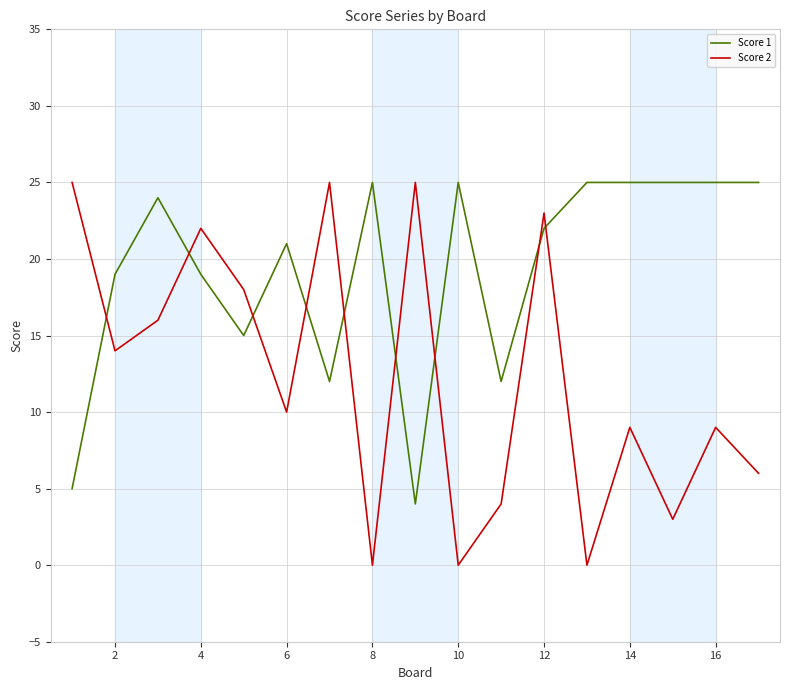

Which series has the largest total across all categories?

Score 1